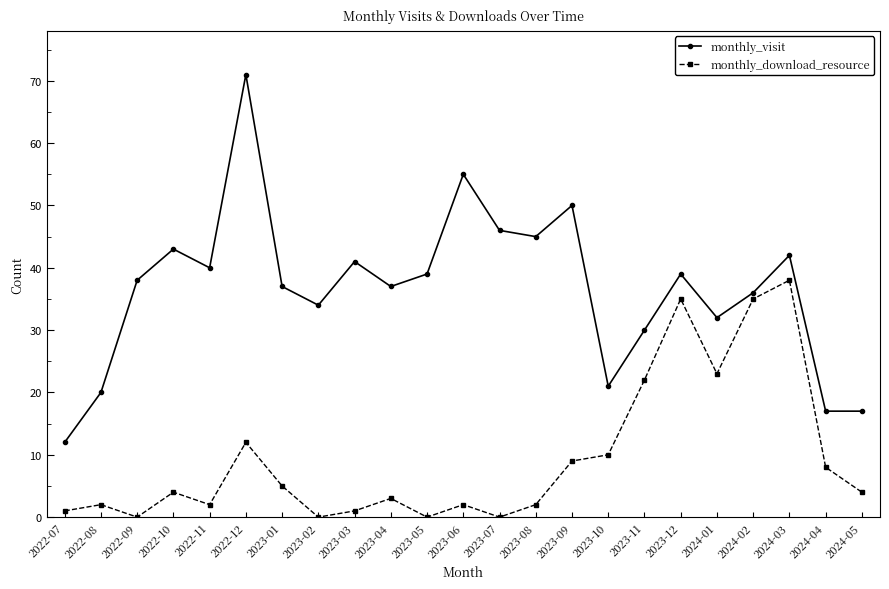

True or false: monthly_visit has a value of 32 at 2024-01.

True